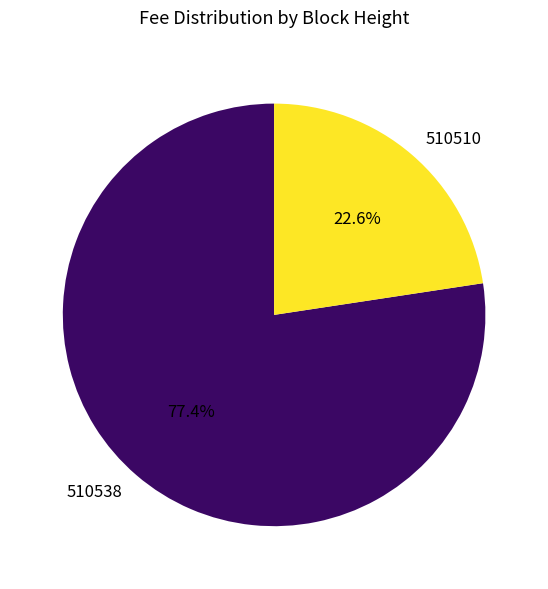

To the nearest percent, what percentage of the pie is 510510?

23%